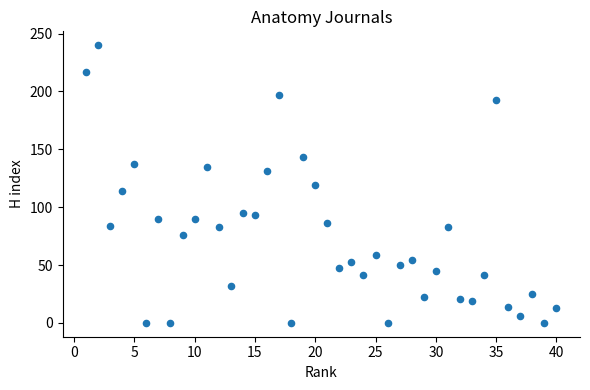

What is the range of Y values (max minus min)?

240